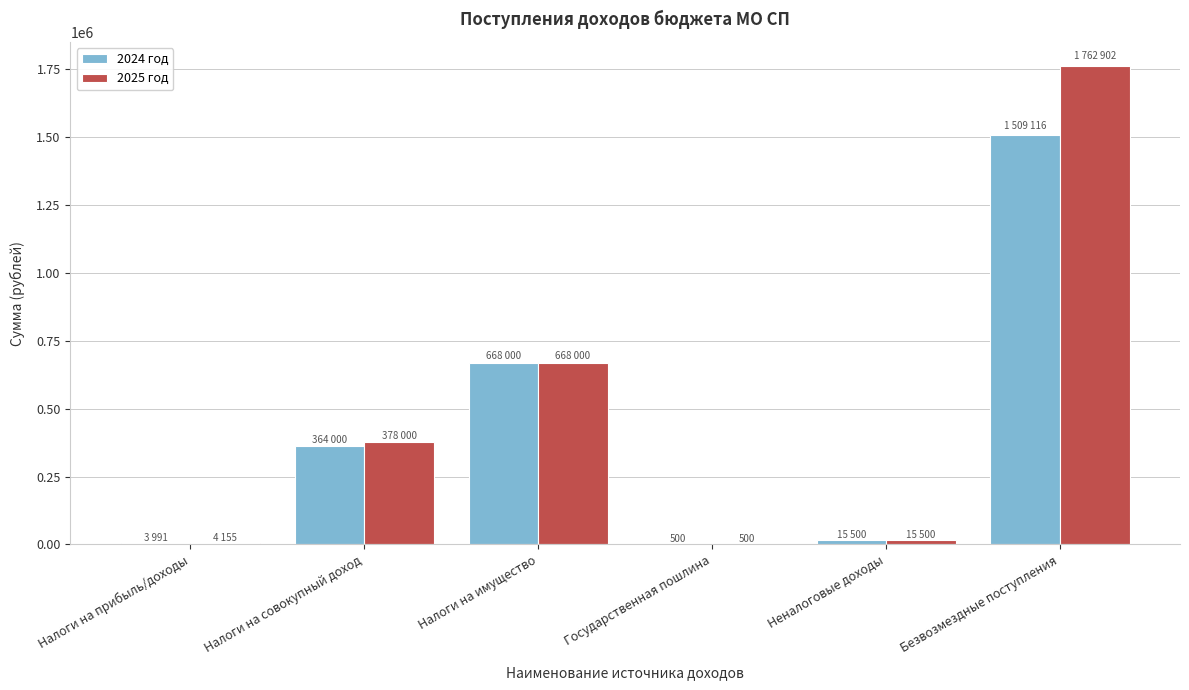

At which label does 2024 год reach its peak?

Безвозмездные поступления